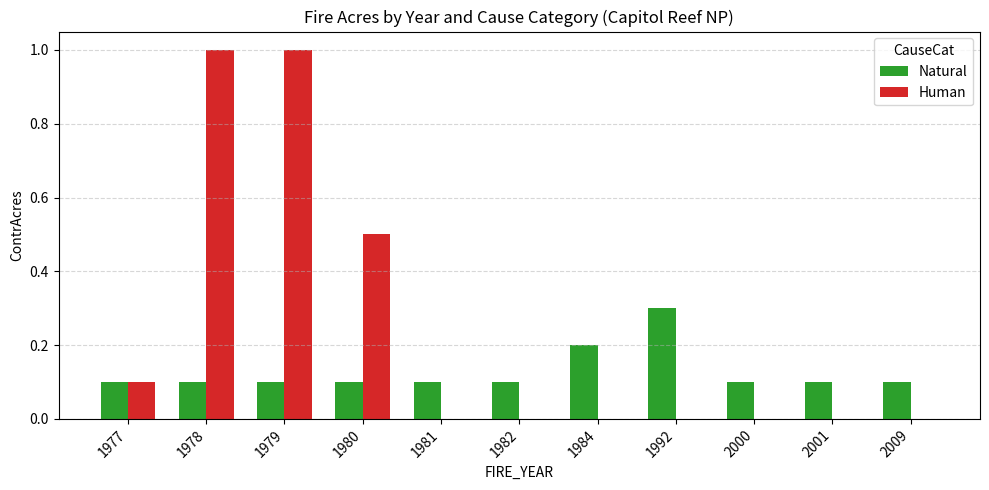

Which series changed the most between 1984 and 2001?

Natural